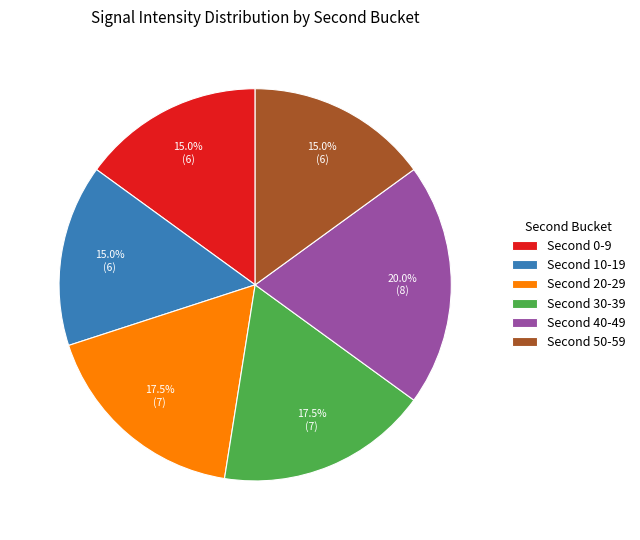

What is the largest slice in the pie chart?

Second 40-49